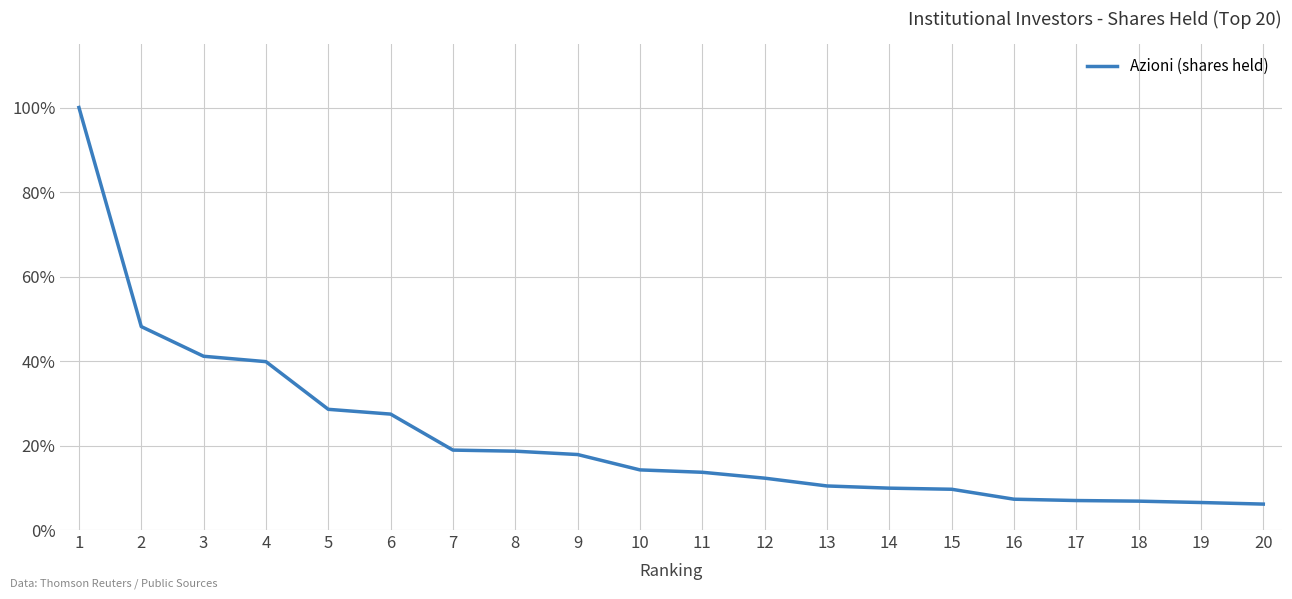

What is the greatest value displayed?

100.0